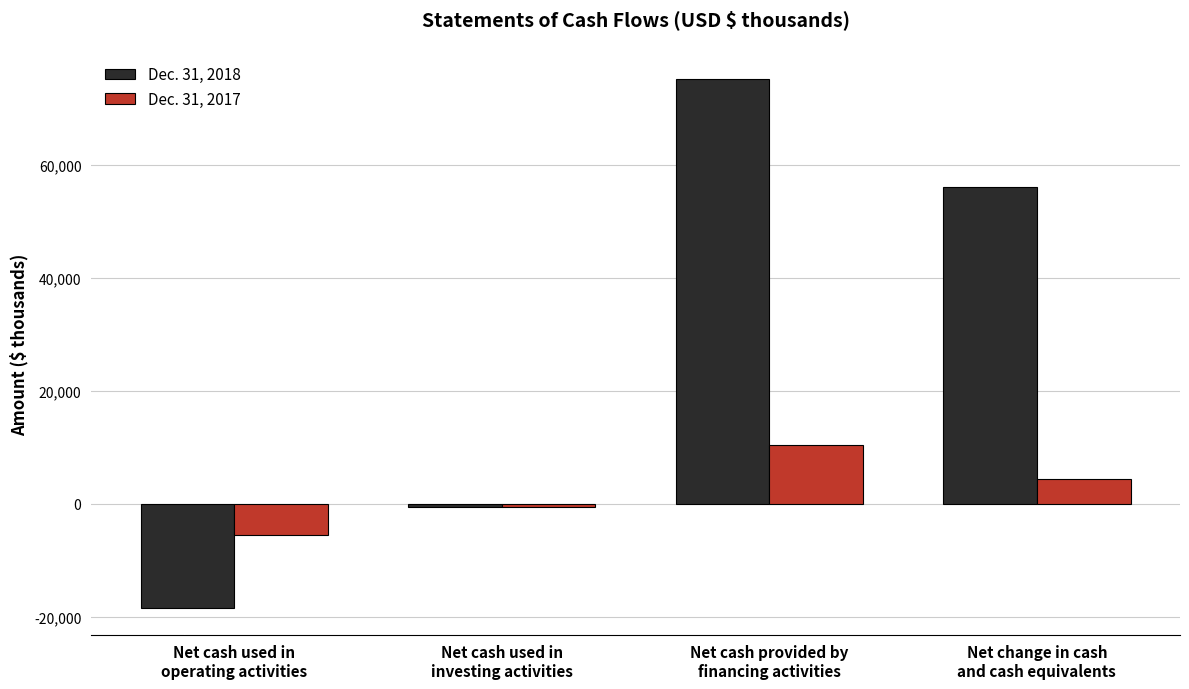

At which category is the sum across all series the highest?

Net cash provided by
financing activities